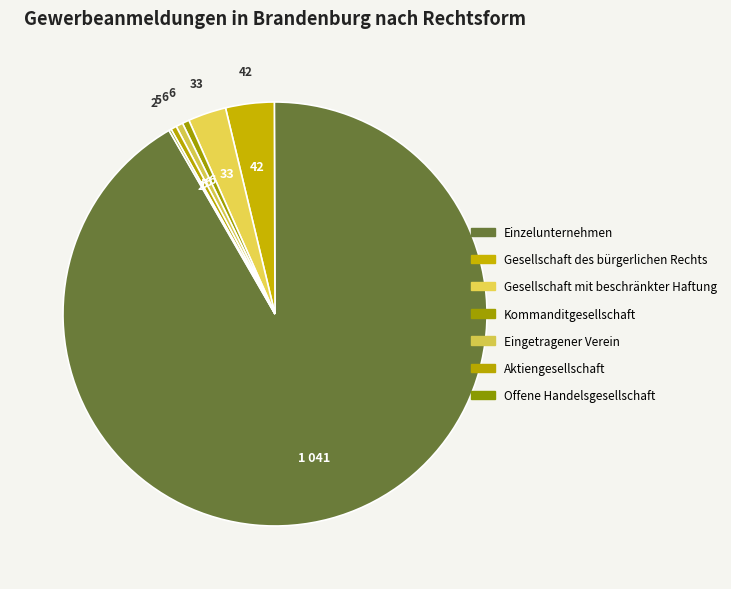

Do Offene Handelsgesellschaft and Gesellschaft mit beschränkter Haftung together represent more than half of the pie?

No